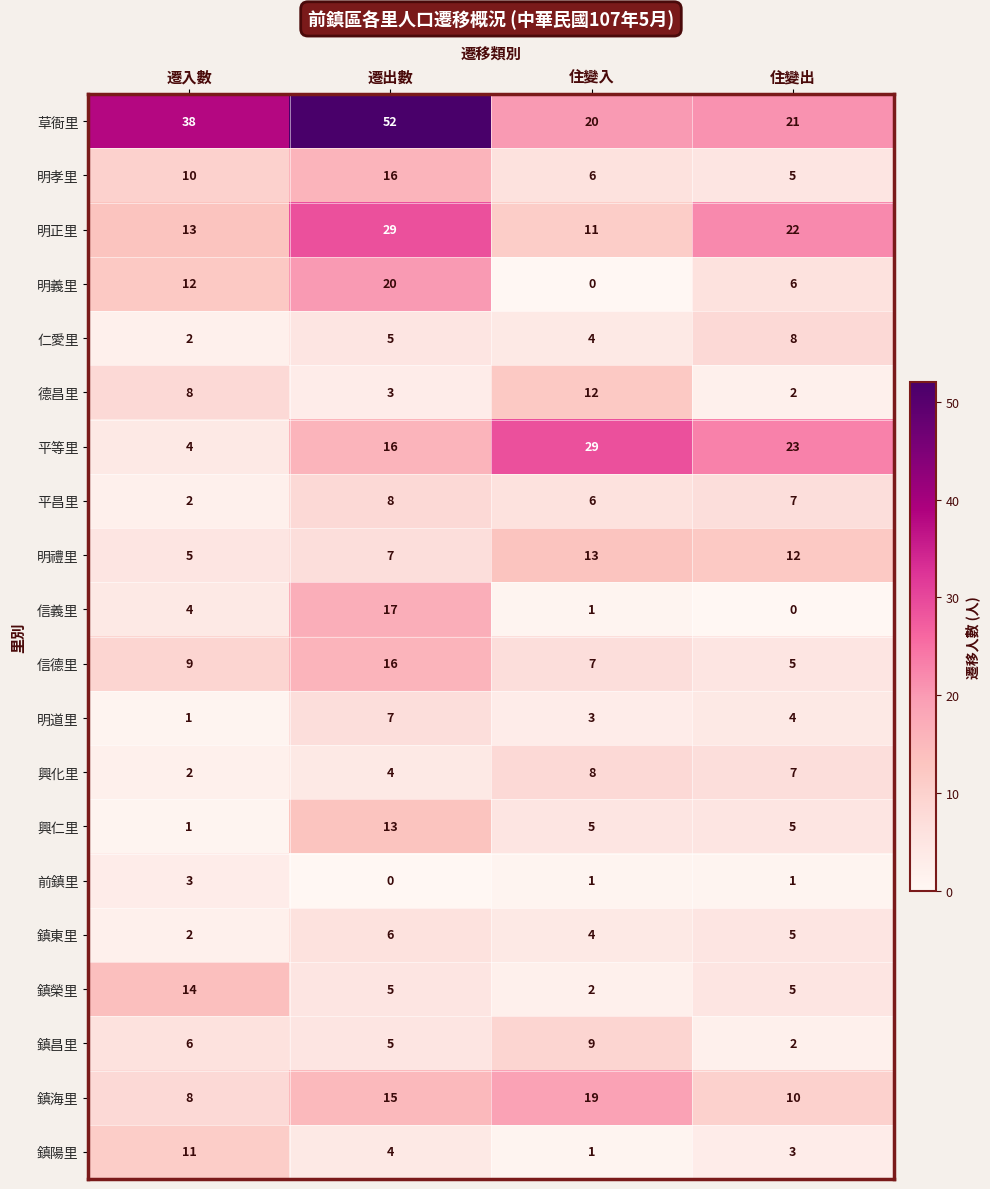

Where does the 前鎮里 series first go above 1?

遷入數